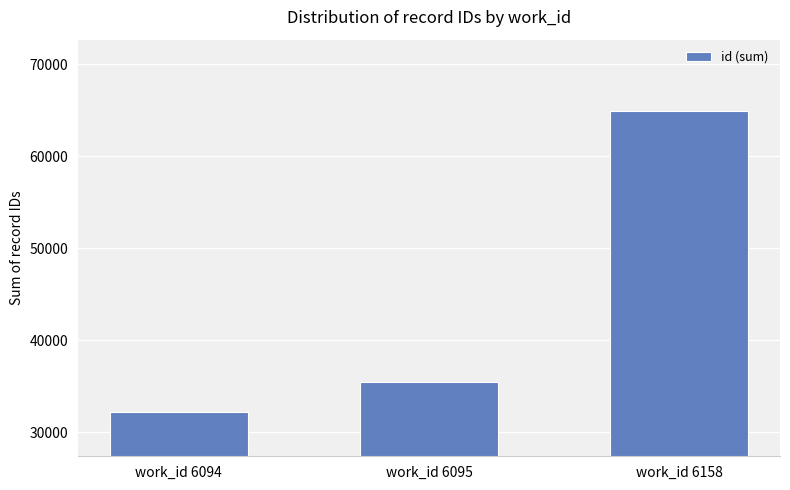

Which has a higher value, work_id 6158 or work_id 6094?

work_id 6158